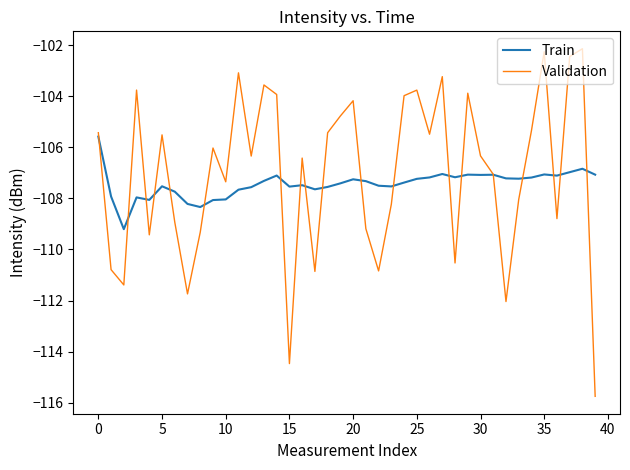

What is the maximum value shown in the chart?

-102.1